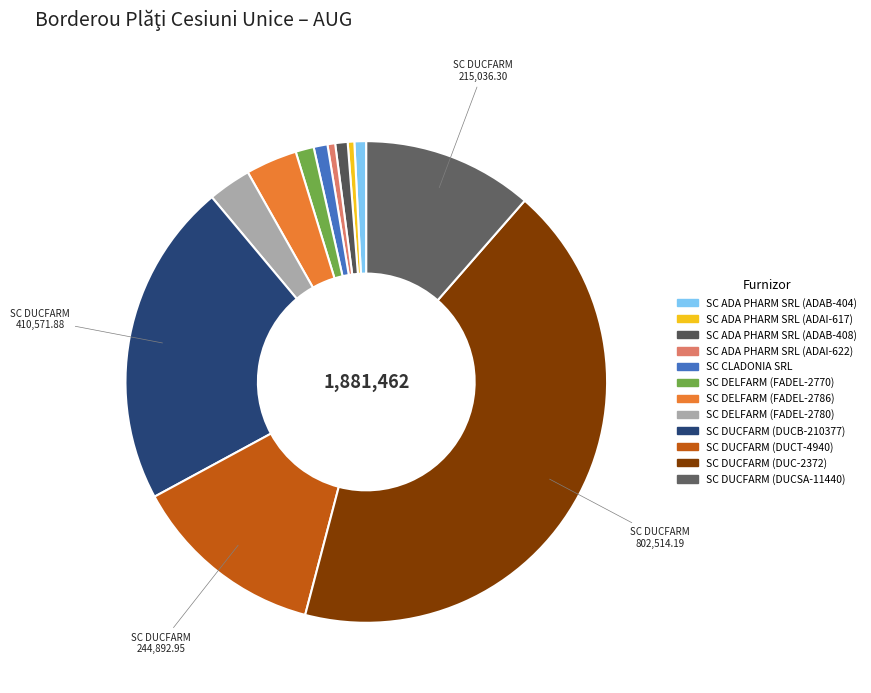

Count the number of slices in the pie.

12